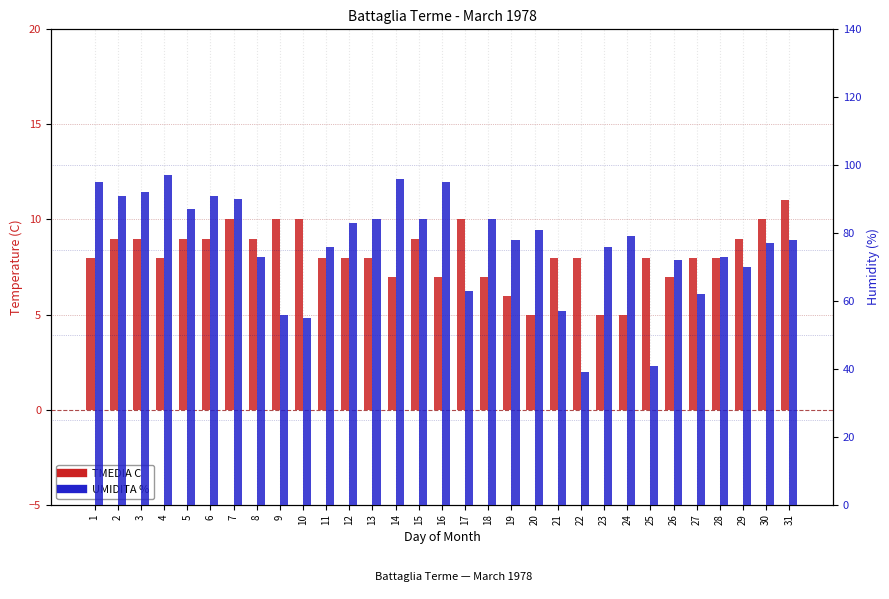

What is the greatest value displayed?

97